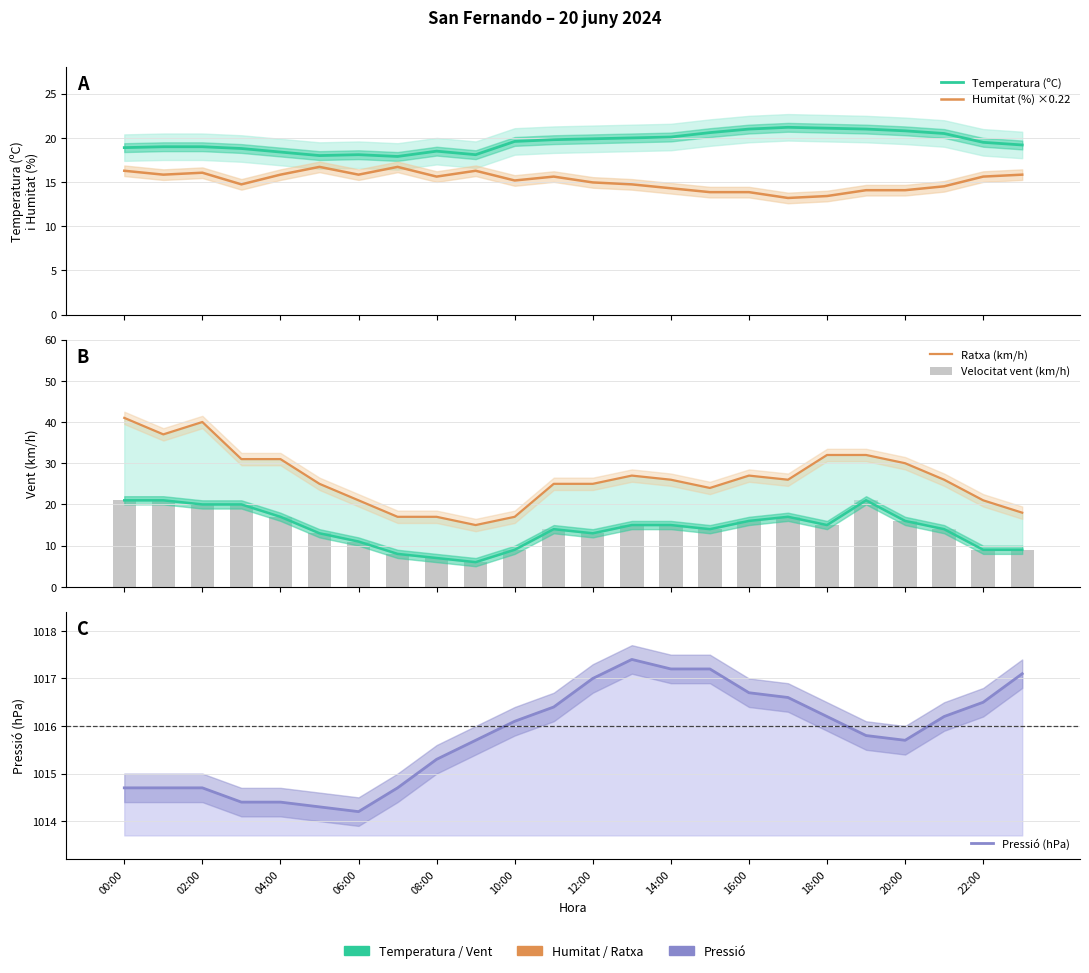

How many data points in Velocitat vent (km/h) are less than 15?

12